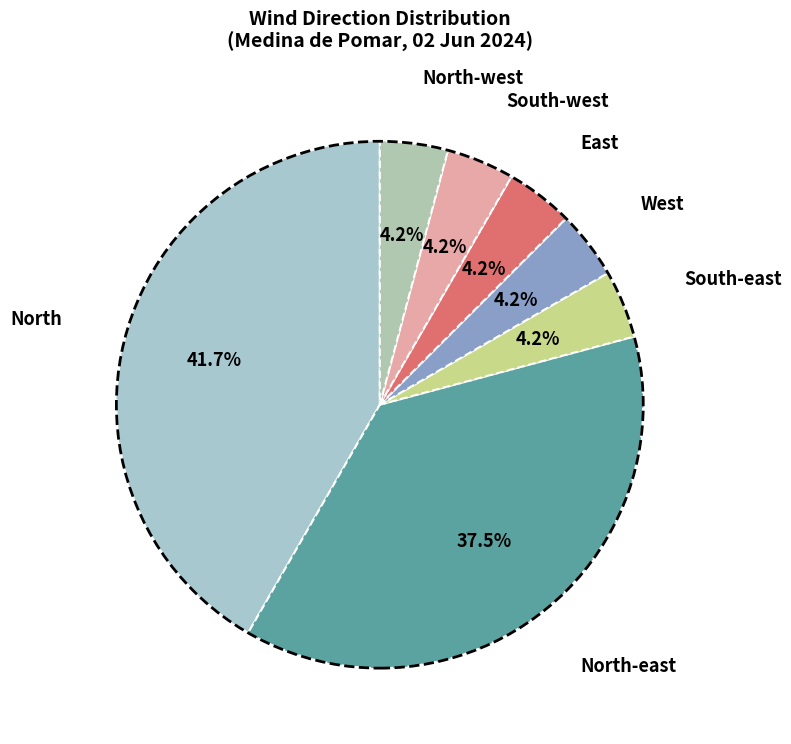

Is it true that South-east is 10% of the pie?

False